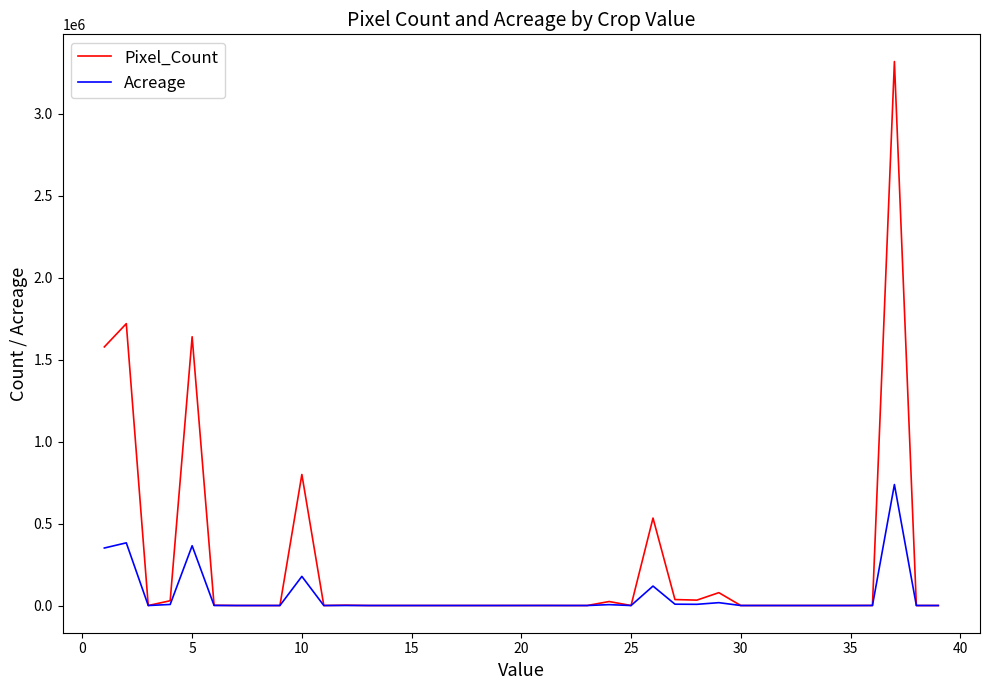

Which series has the largest range (max minus min)?

Pixel_Count